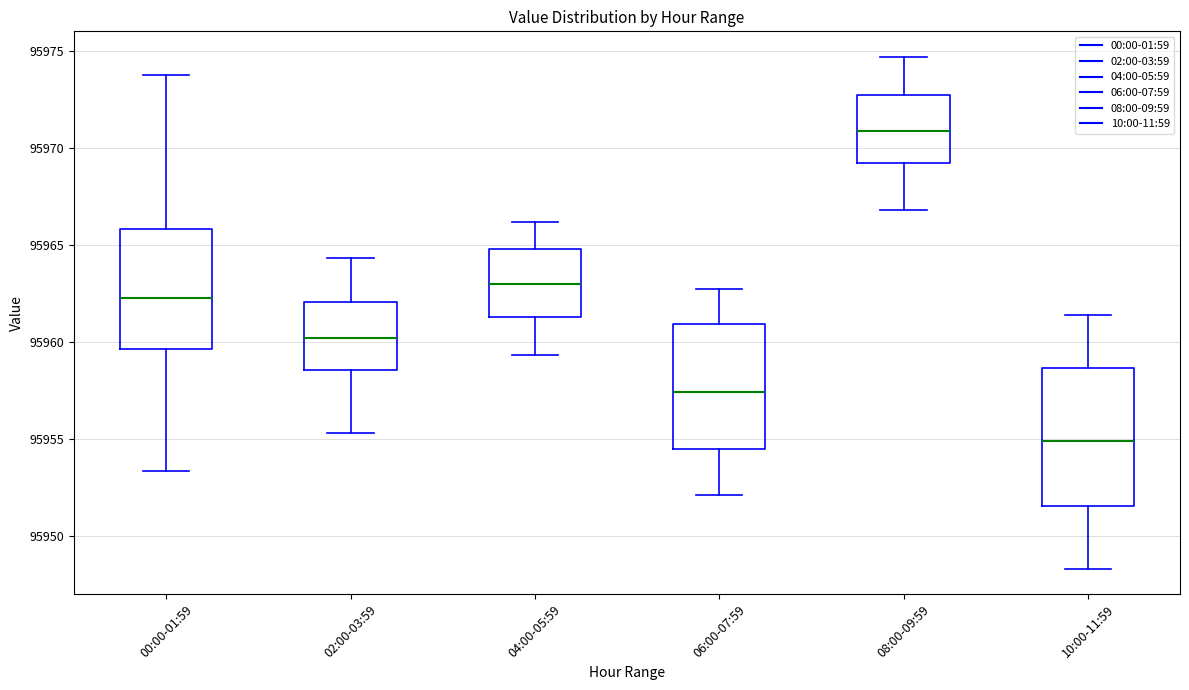

Which box is the tallest, from its lower edge to its upper edge?

10:00-11:59